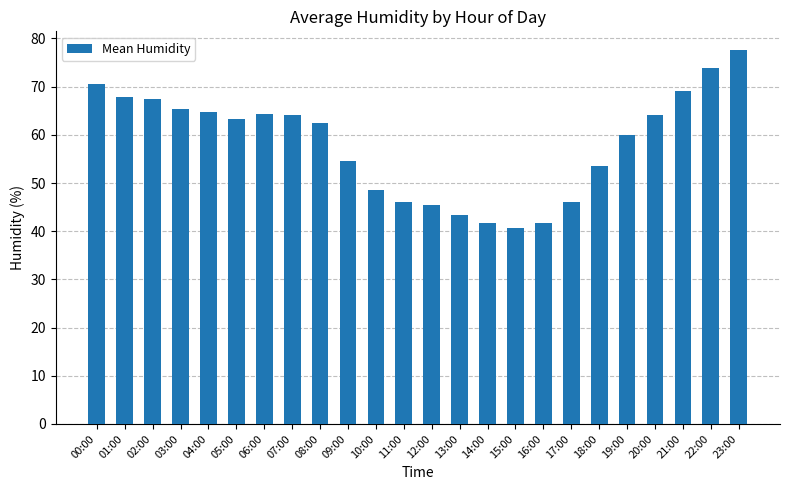

Which category has the highest value across all series?

23:00